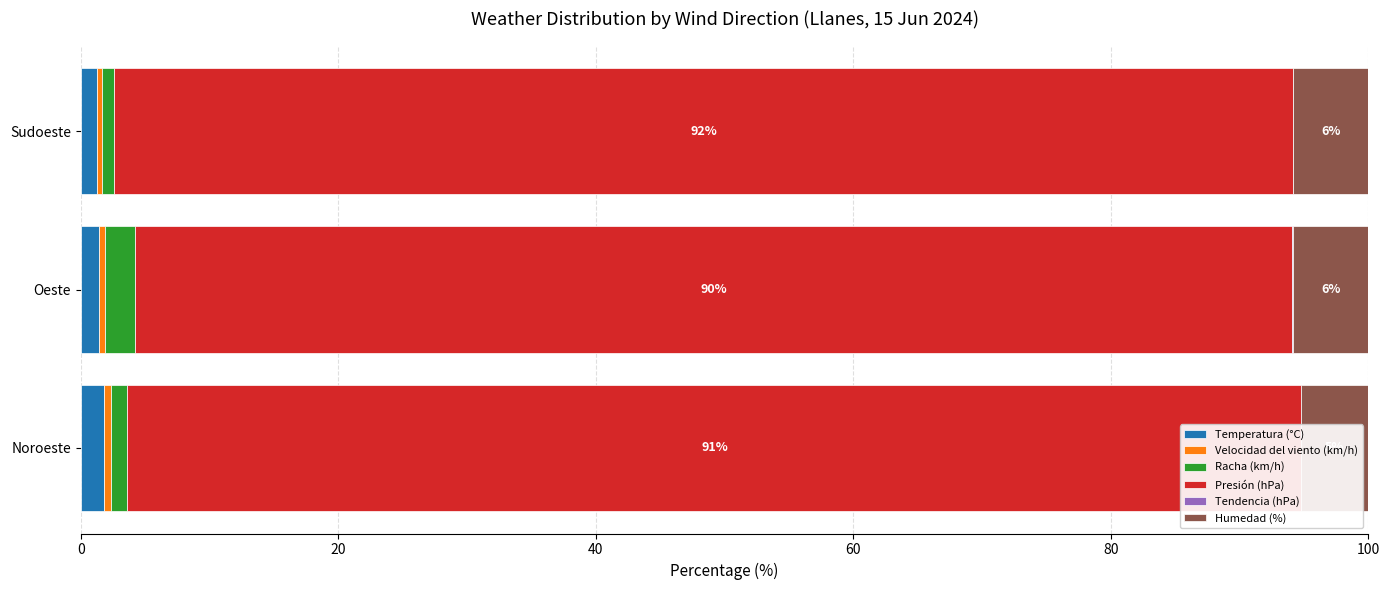

At how many categories does at least one series exceed 76?

3